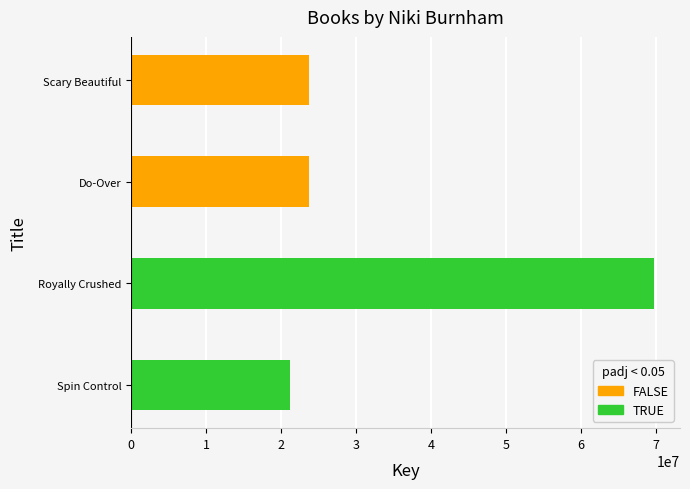

What is the greatest value displayed?

69734259